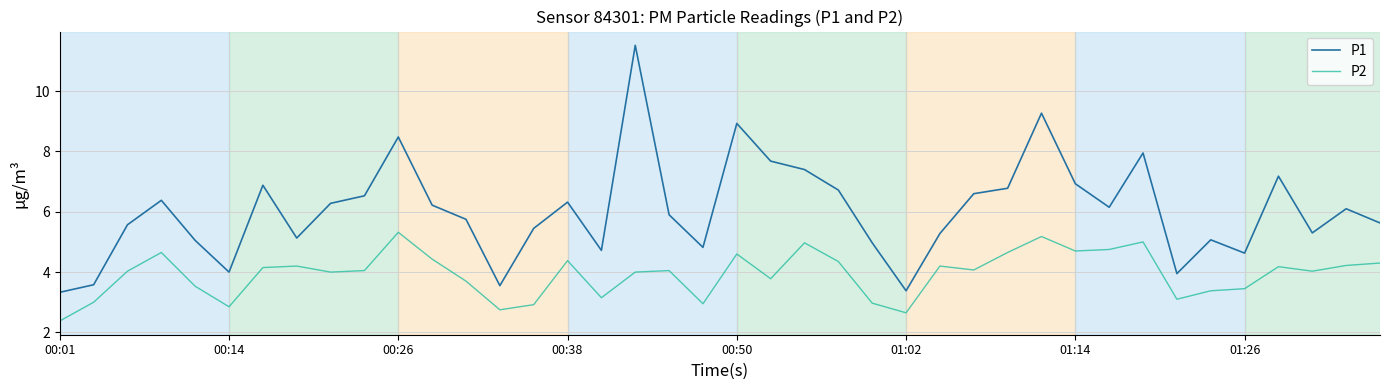

What is the maximum value shown in the chart?

11.5